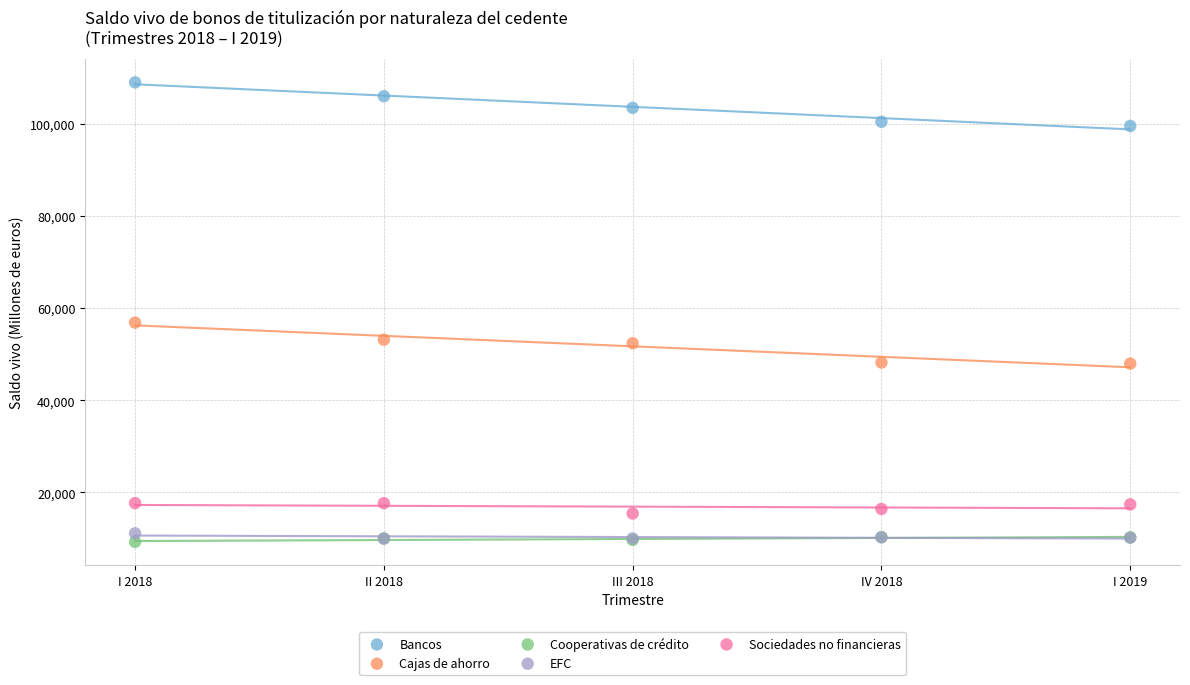

Across all series, what Y value is closest to 59136?

56866.8